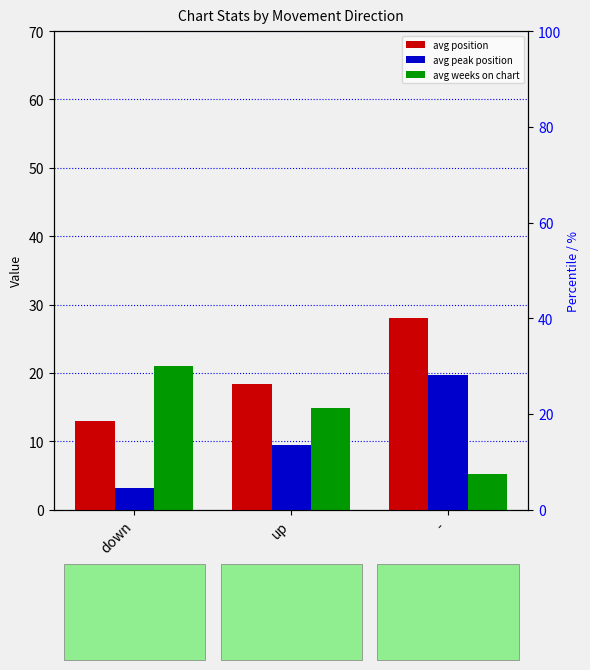

What is the label of the 3rd bar from the right?

down